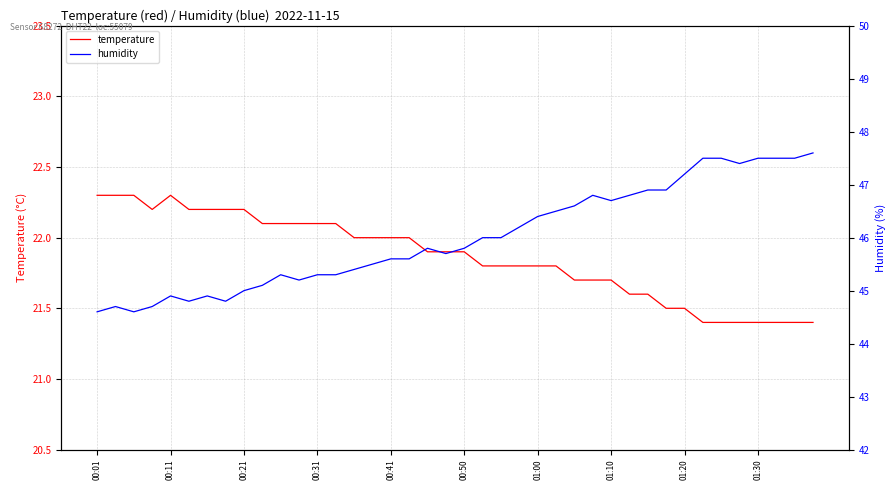

At 23, list the series in order from smallest to largest.

temperature, humidity